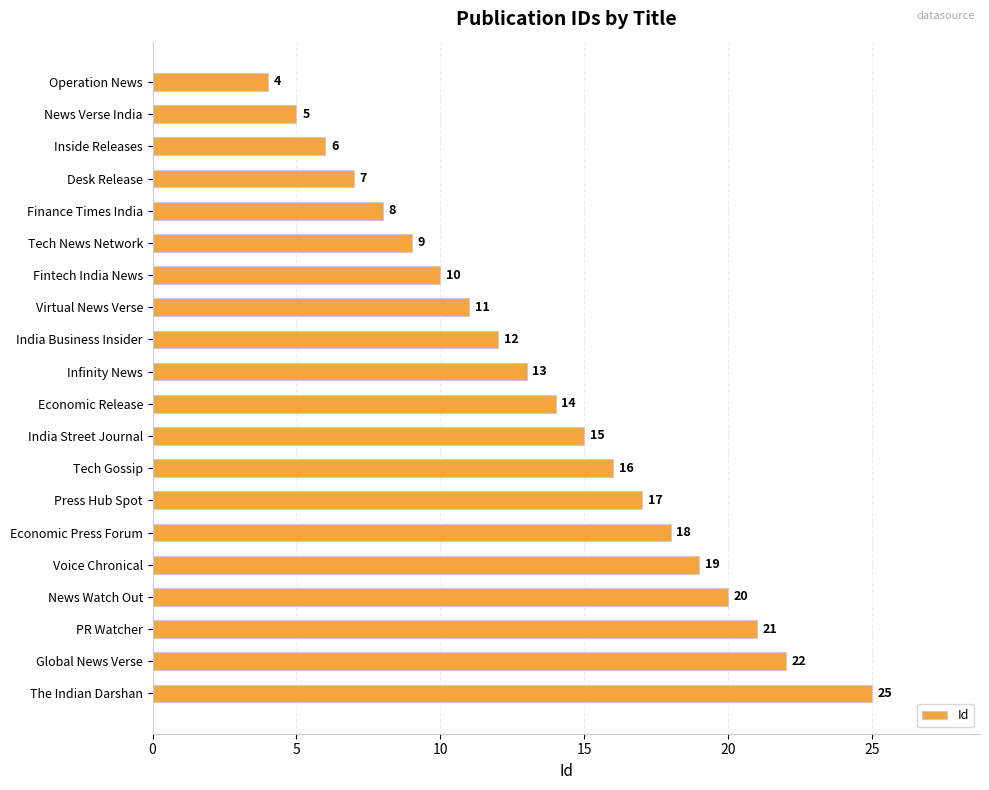

True or false: the data shows 17 at Press Hub Spot.

True